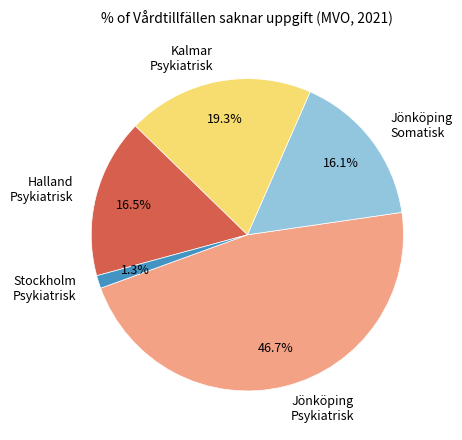

Which slice is the largest?

Jönköping Psykiatrisk